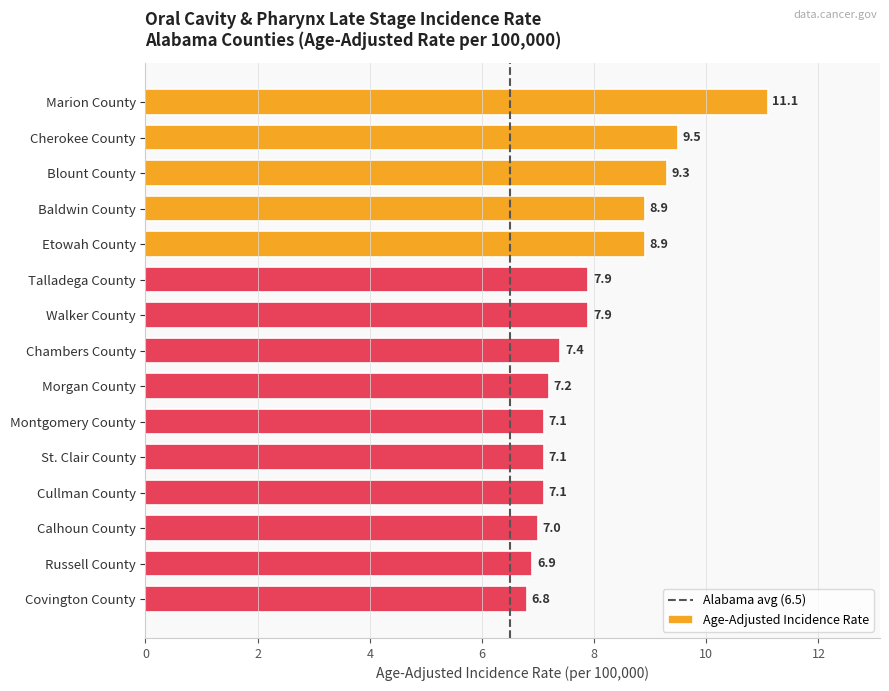

Reading bottom to top, extract all data points from this chart.

Covington County=6.8	Russell County=6.9	Calhoun County=7.0	Cullman County=7.1	St. Clair County=7.1	Montgomery County=7.1	Morgan County=7.2	Chambers County=7.4	Walker County=7.9	Talladega County=7.9	Etowah County=8.9	Baldwin County=8.9	Blount County=9.3	Cherokee County=9.5	Marion County=11.1